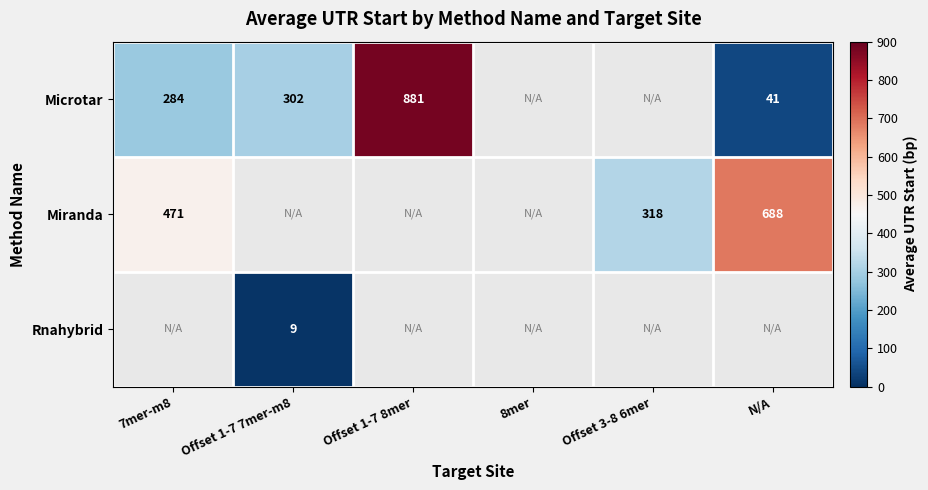

Is it true that Miranda equals 433.6 at Offset 3-8 6mer?

False